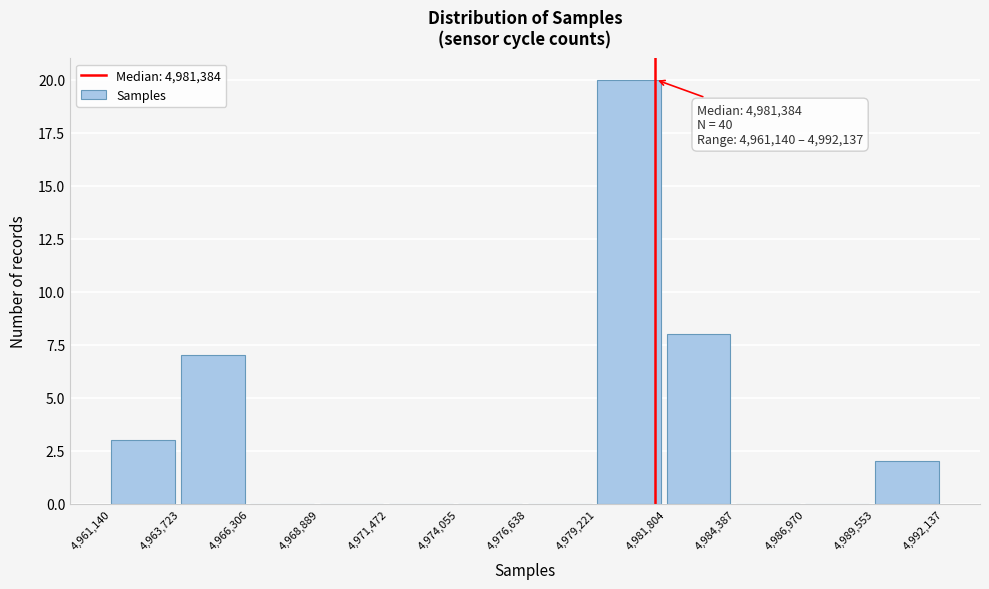

Over which range of the x-axis is the bar tallest?

4,979,221 to 4,981,804